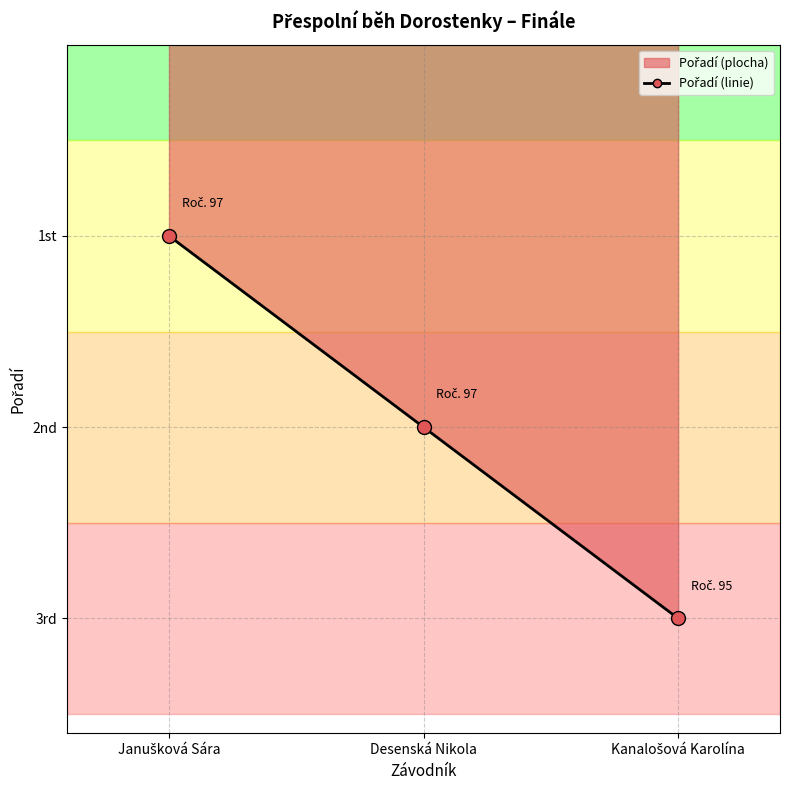

The value at Kanalošová Karolína is 5. True or false?

False